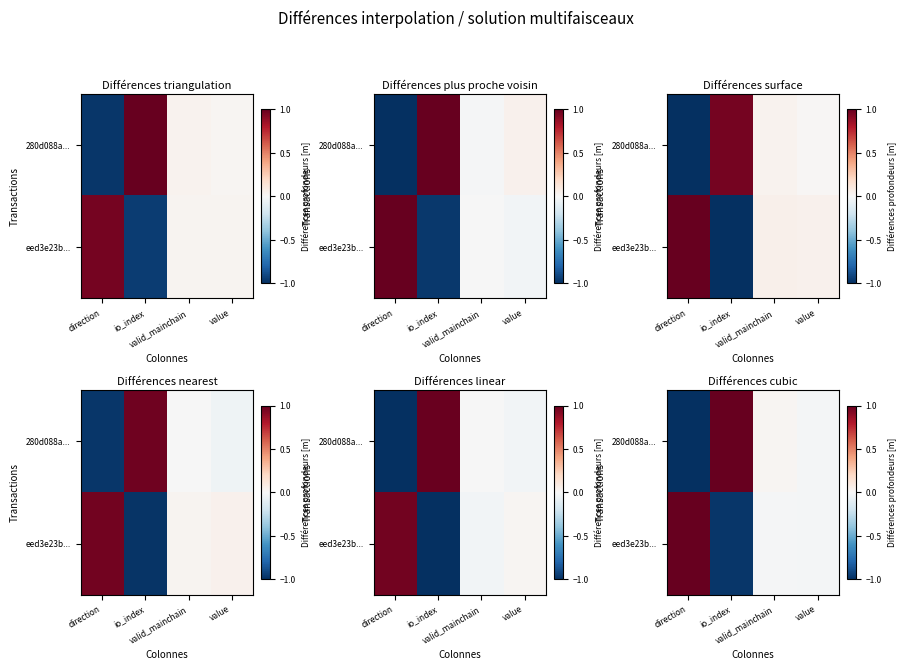

What is the difference between the second highest and minimum values in the 280d088a... series?

1.0